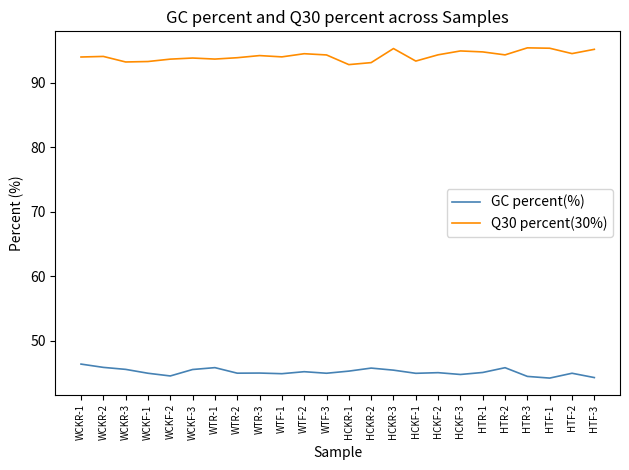

Which series changed the most between WTR-2 and HTR-2?

GC percent(%)